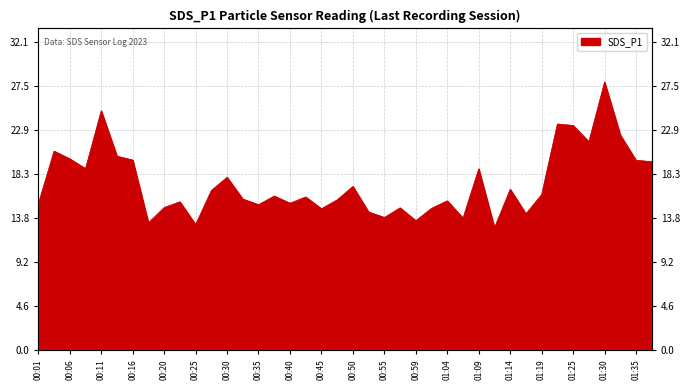

Rank the categories by value from highest to lowest.

01:30, 00:11, 01:22, 01:25, 01:33, 01:28, 00:03, 00:13, 00:06, 00:16, 01:35, 01:37, 00:08, 01:09, 00:30, 00:50, 01:14, 00:28, 01:19, 00:37, 00:42, 00:33, 00:47, 01:04, 00:23, 00:40, 00:01, 00:35, 00:20, 00:57, 01:02, 00:45, 00:52, 01:17, 00:55, 01:07, 00:59, 00:18, 00:25, 01:12